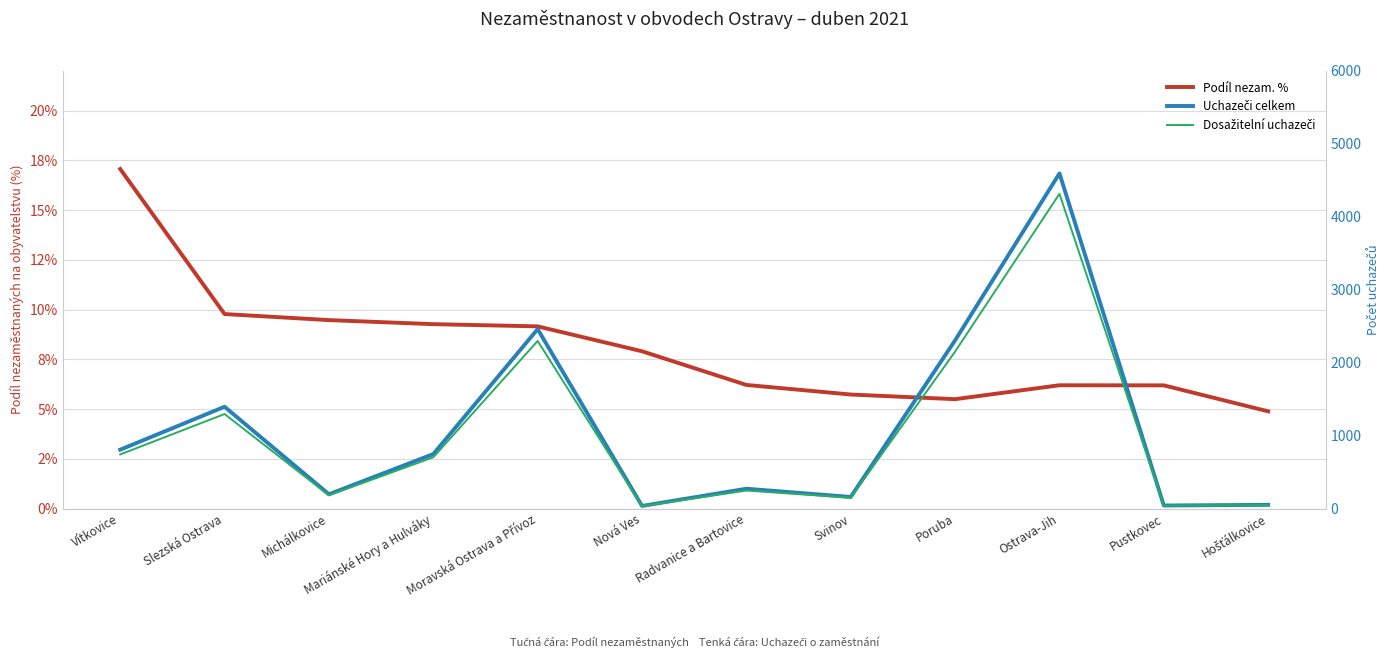

Is it true that Uchazeči celkem equals 3317.4 at Moravská Ostrava a Přívoz?

False